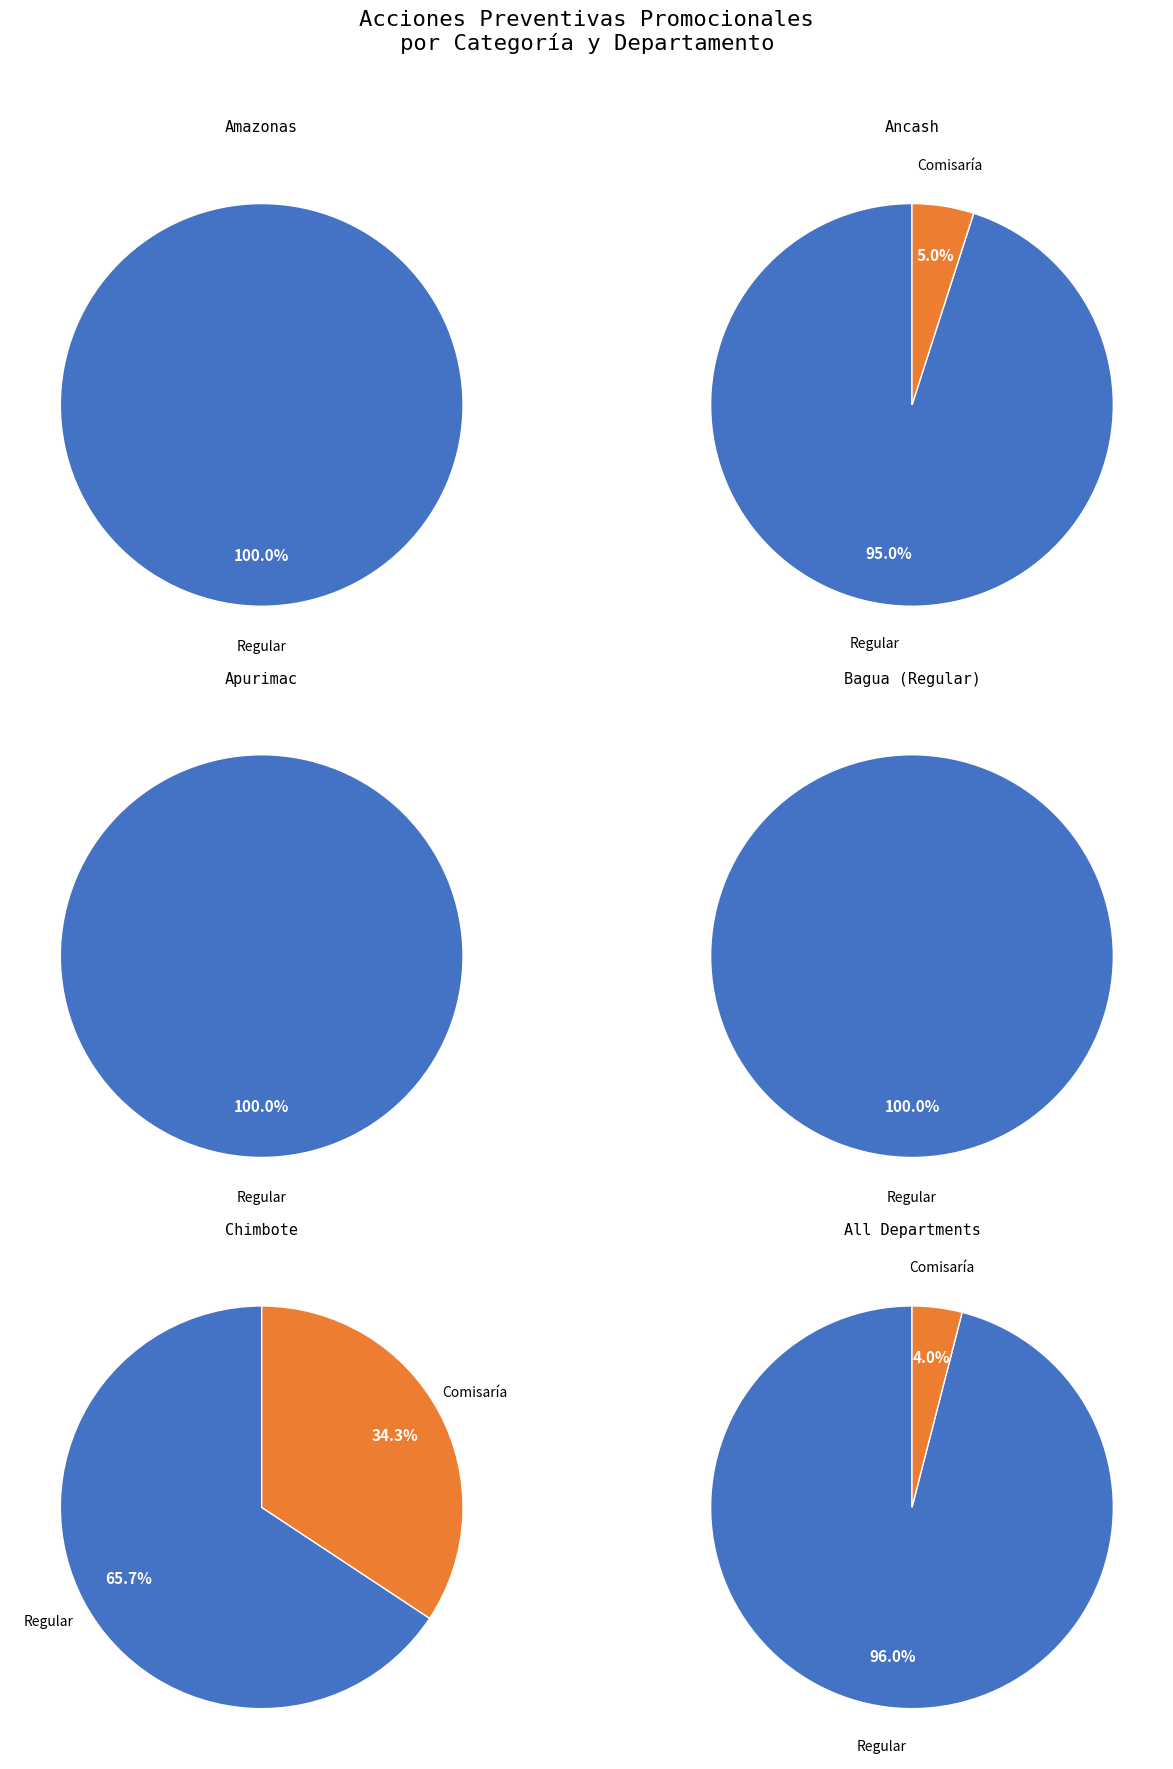

To the nearest percent, what is the combined percentage of Comisaría and Regular?

100%